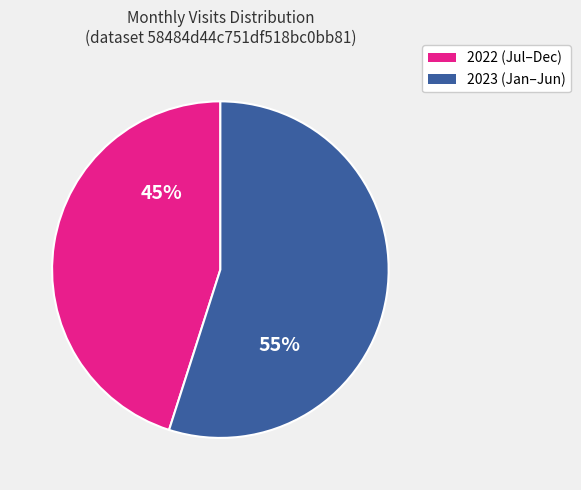

To the nearest percent, what is the difference between the largest and smallest slice percentages?

10%